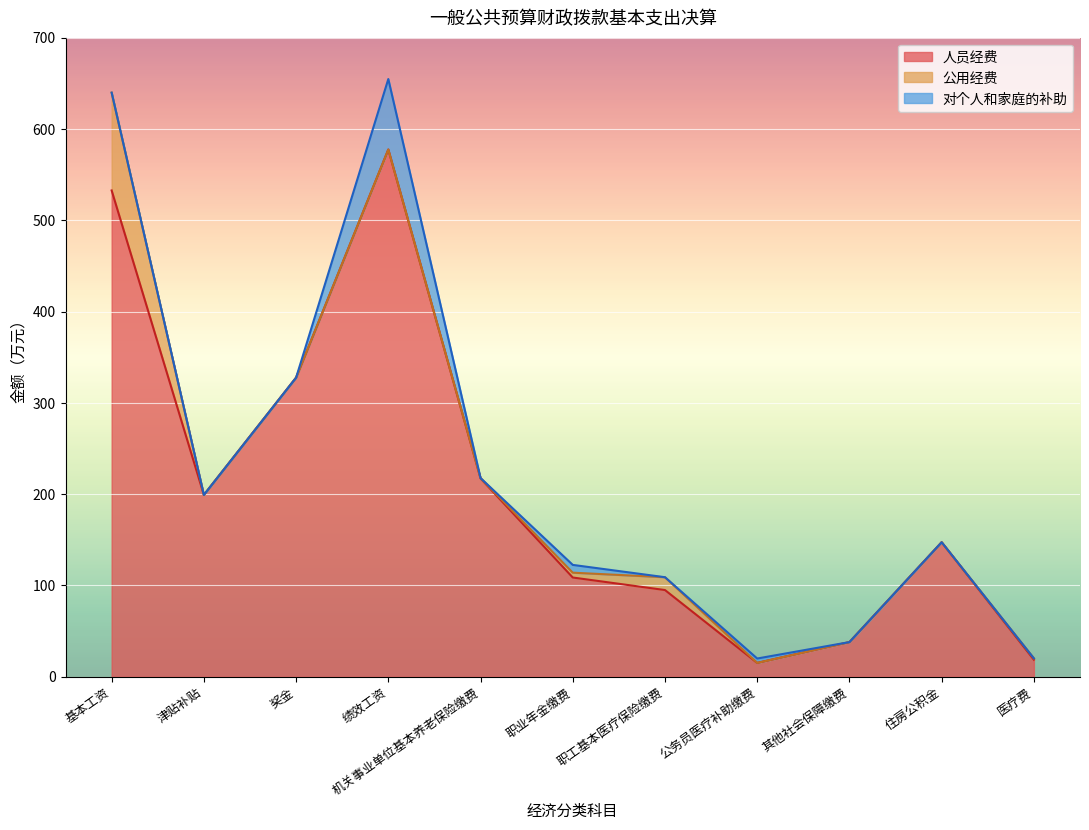

Rank the categories by 对个人和家庭的补助 value from lowest to highest.

基本工资, 津贴补贴, 奖金, 机关事业单位基本养老保险缴费, 职工基本医疗保险缴费, 其他社会保障缴费, 住房公积金, 医疗费, 公务员医疗补助缴费, 职业年金缴费, 绩效工资